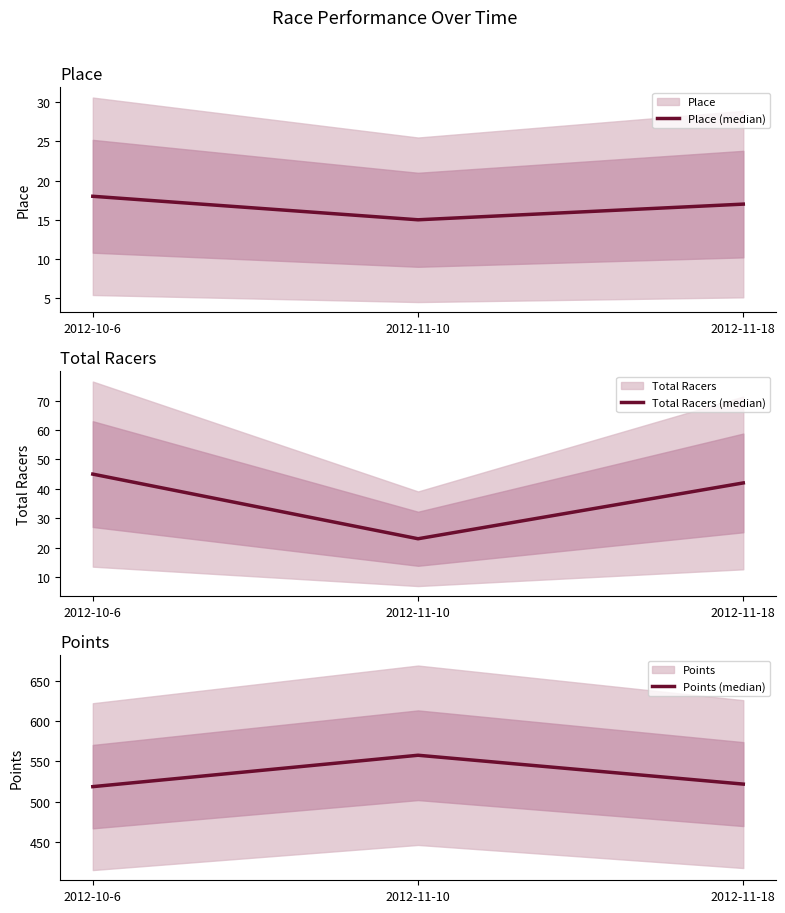

How many data points in Total Racers (median) are above 42?

1